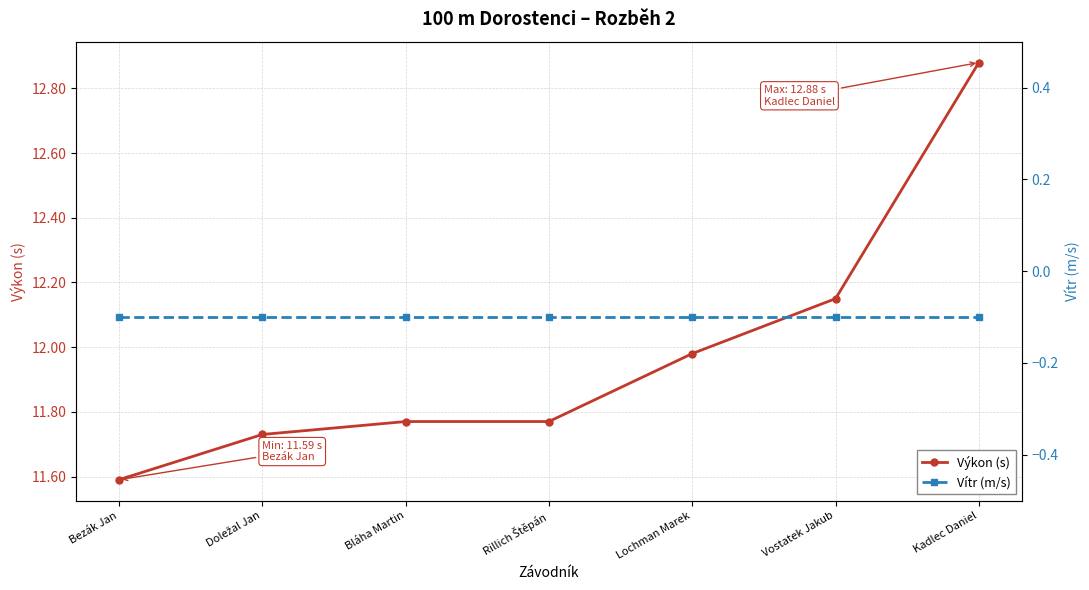

At which category is the sum across all series the highest?

Kadlec Daniel